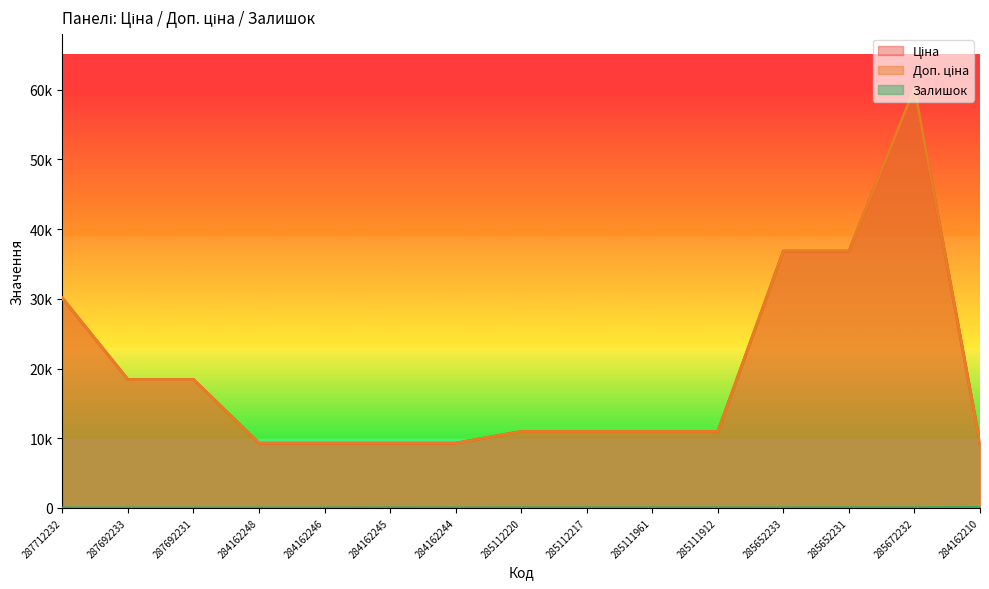

True or false: Доп. ціна and Ціна cross at least once.

False